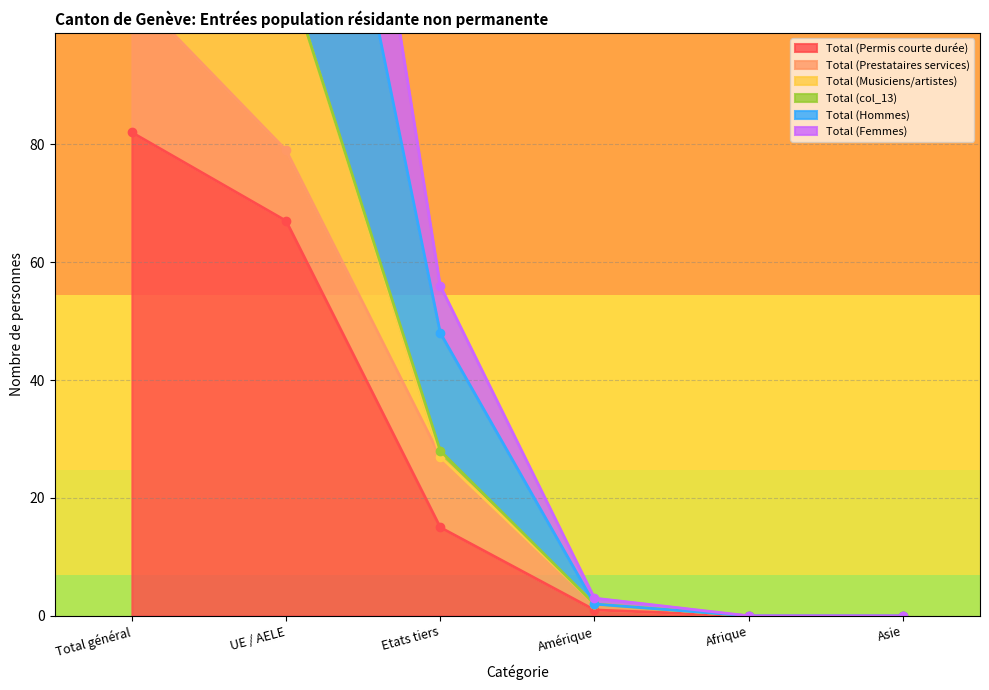

Which category has the lowest value in the Total (Permis courte durée) series?

Afrique